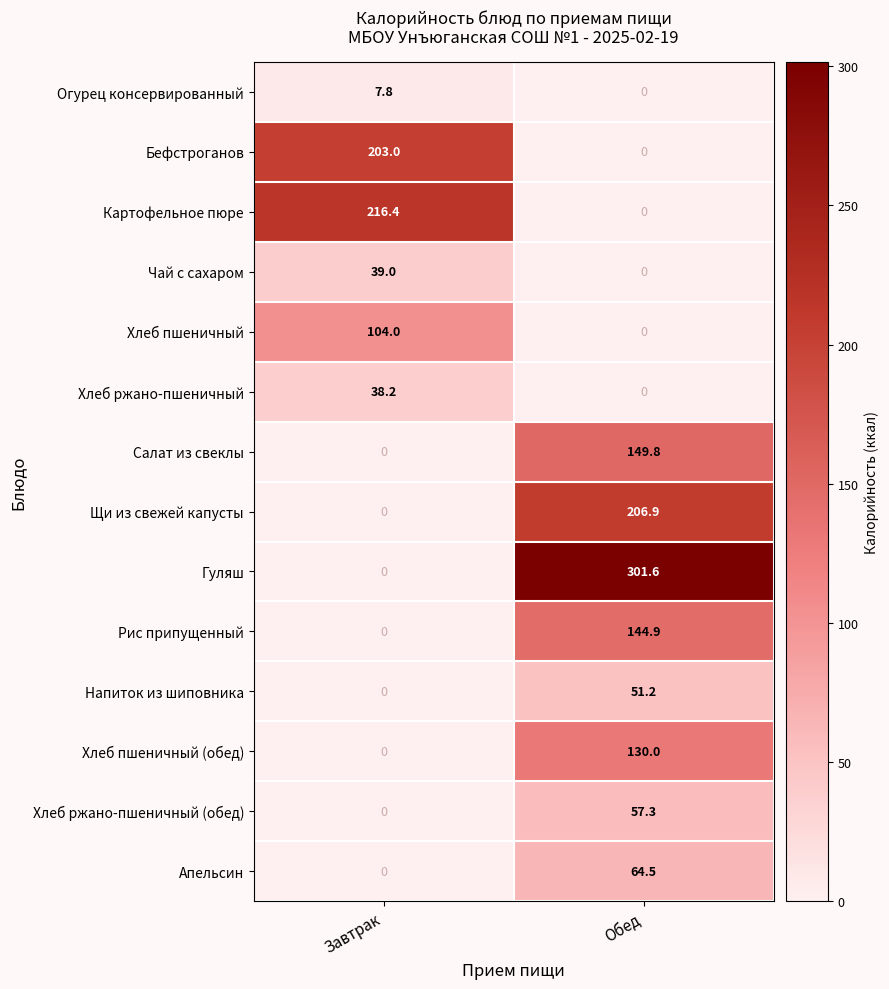

What is the maximum value shown in the chart?

301.6